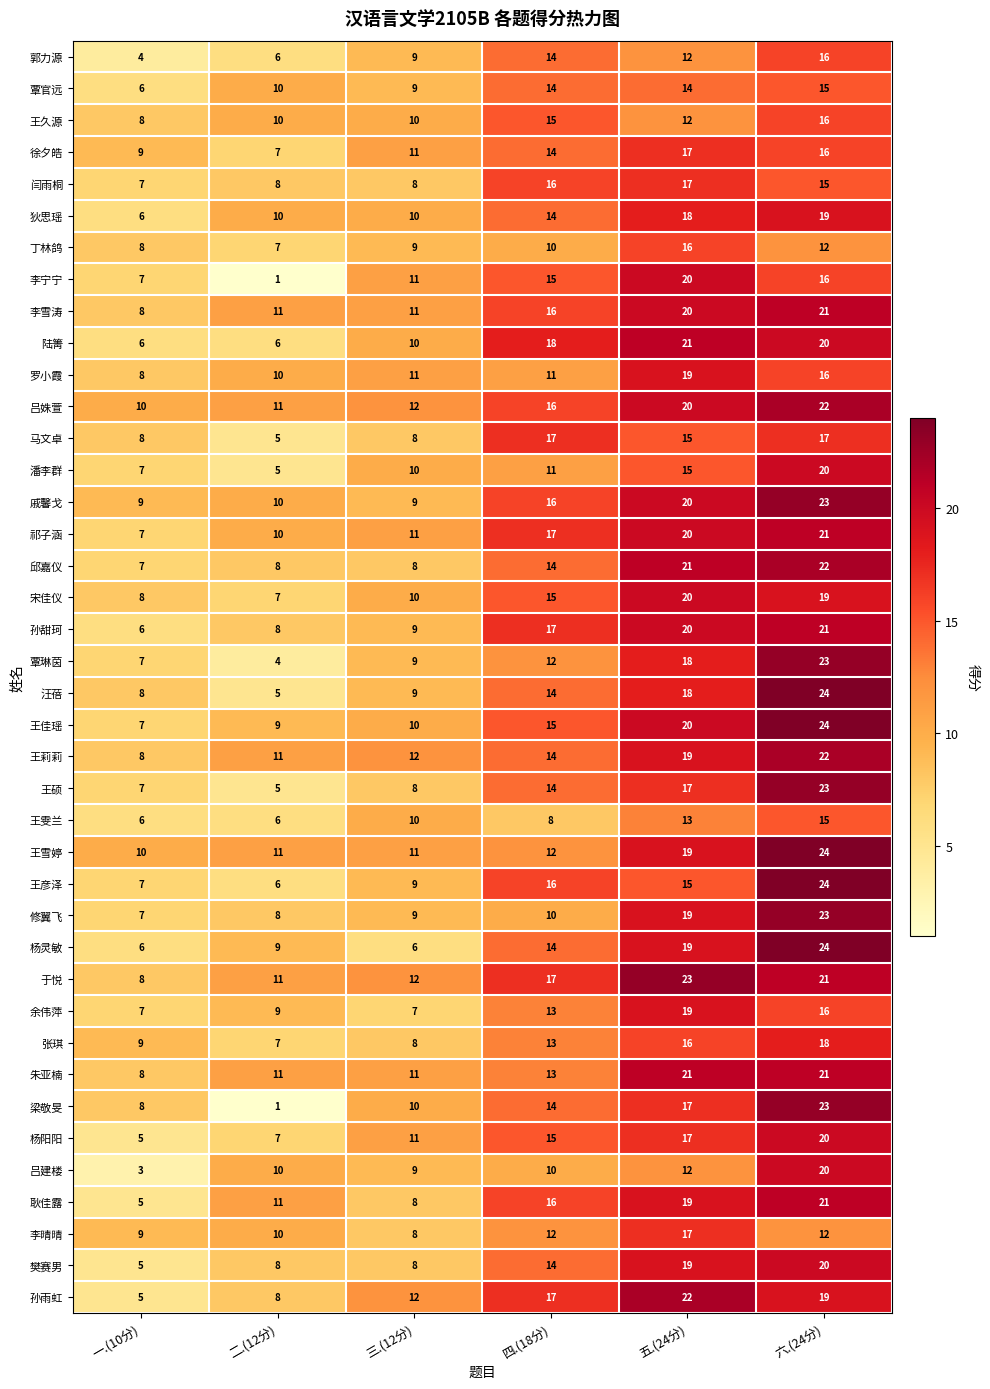

How many categories are shown in the chart?

6